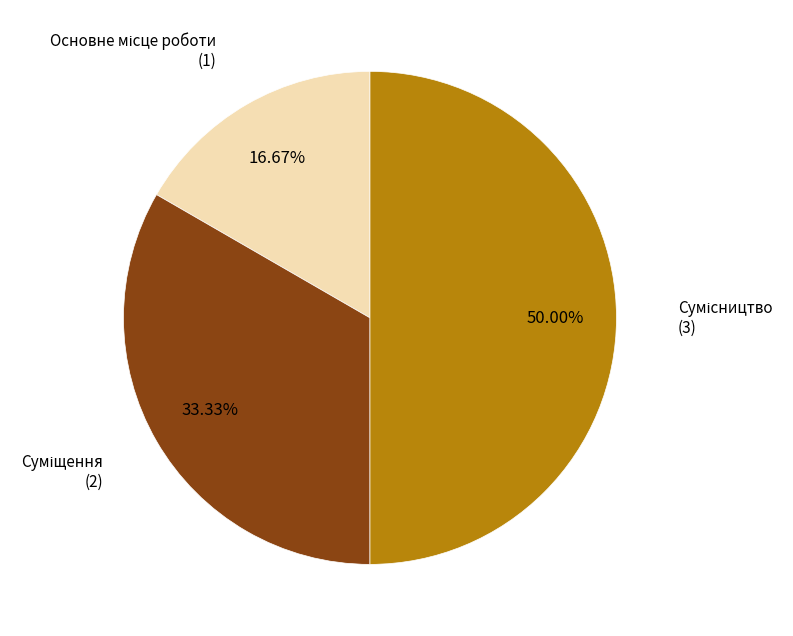

To the nearest percent, what is the difference between the largest and smallest slice percentages?

33%